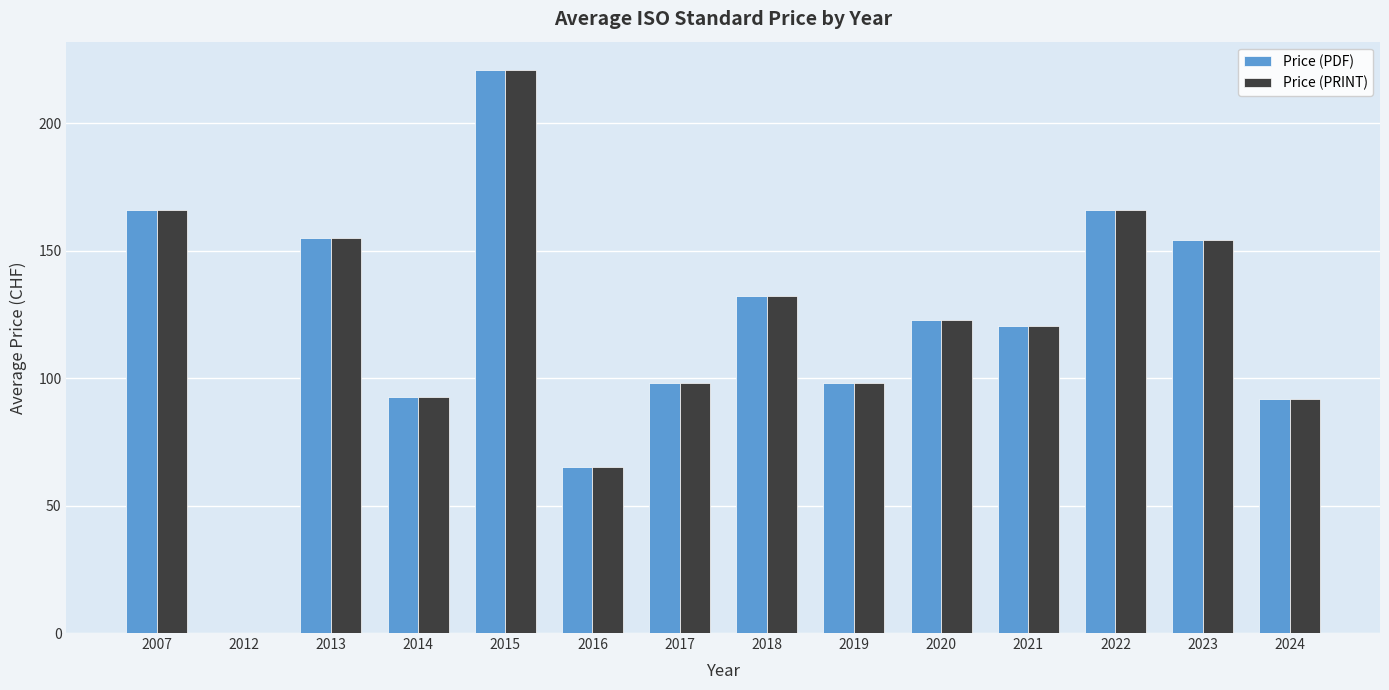

What is the total value across all series at 2023?

308.7